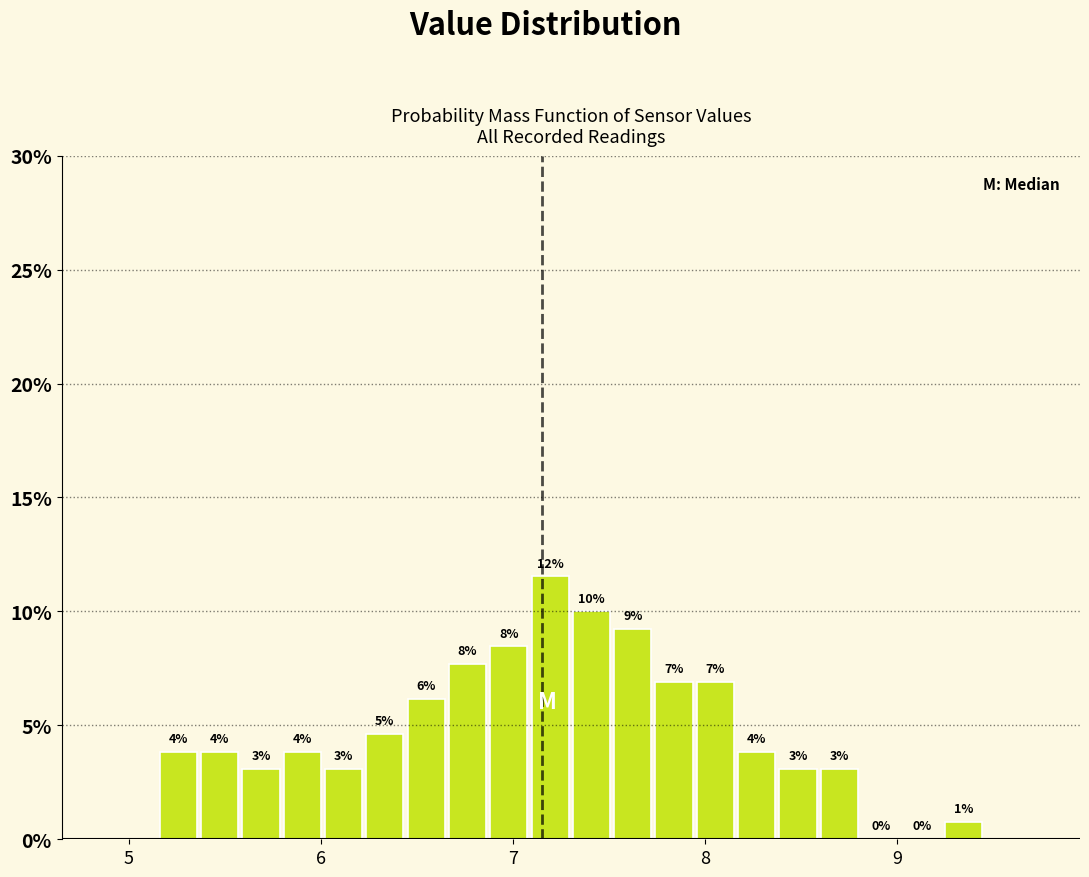

Around what value on the x-axis is the tallest bar? Give the approximate position of its centre, as read against the axis.

7.2